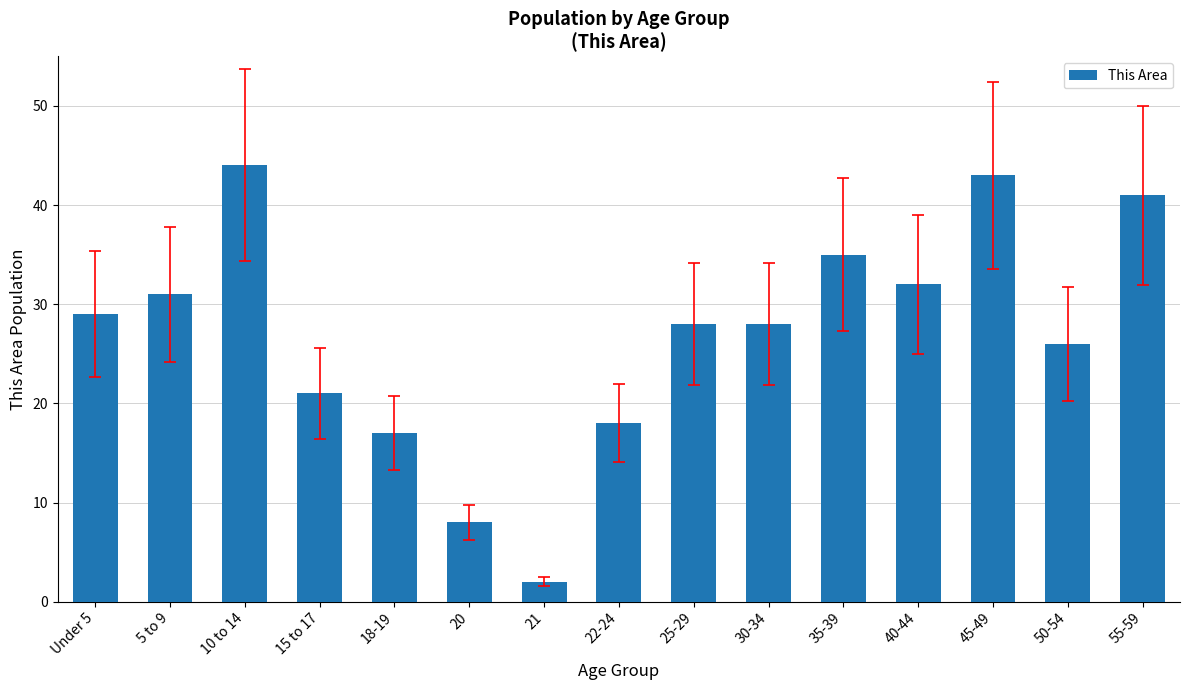

What is the difference between the values at 40-44 and Under 5?

3